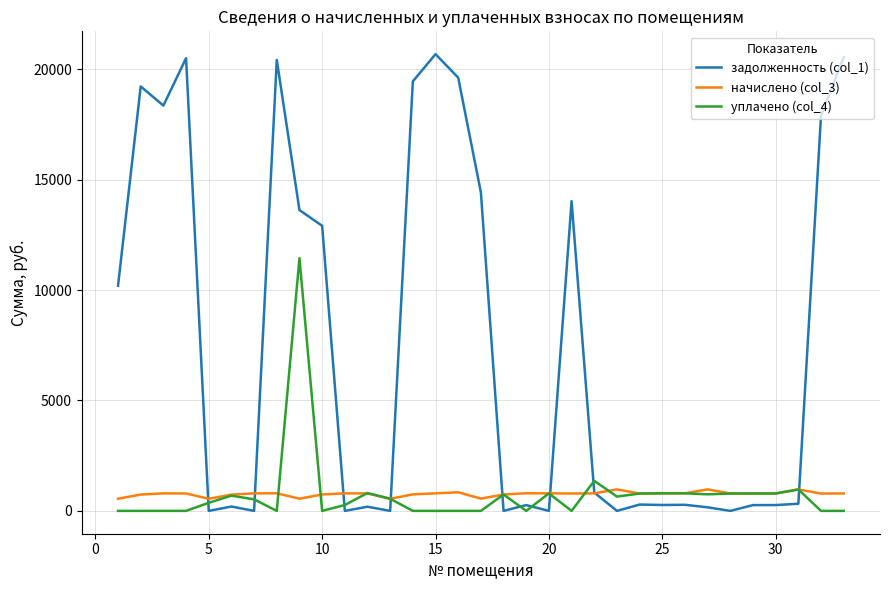

Which series has the largest total across all categories?

задолженность (col_1)